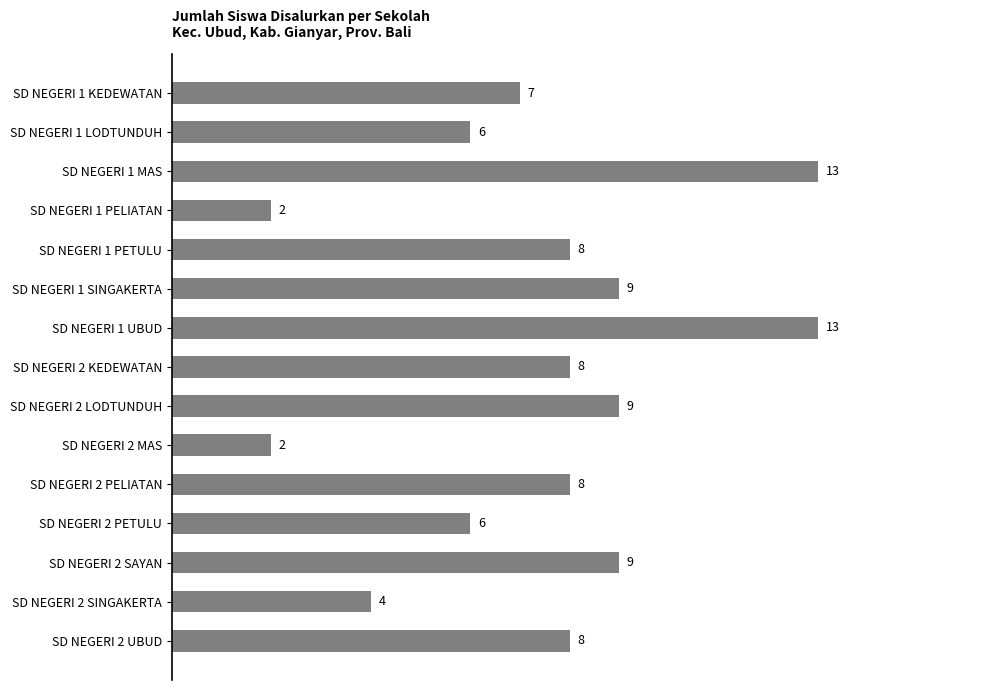

Reading top to bottom, extract all data points from this chart.

7	6	13	2	8	9	13	8	9	2	8	6	9	4	8